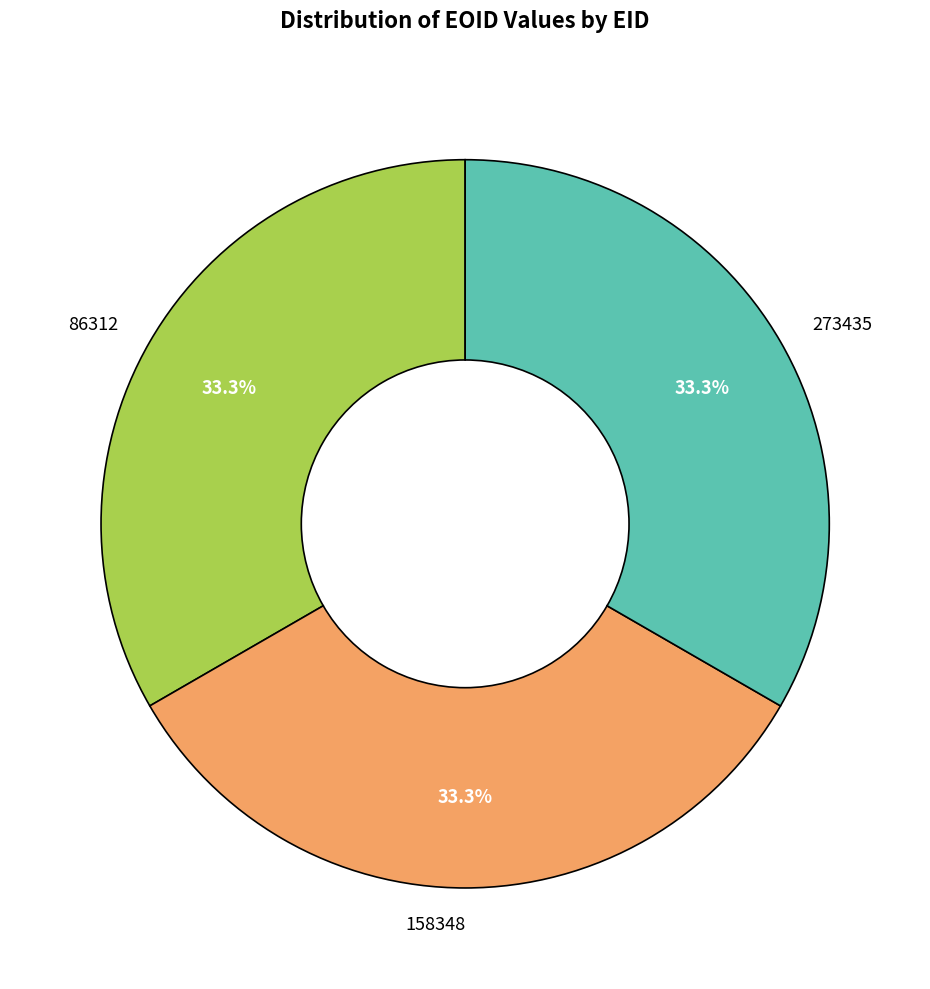

What is the ratio of the value at 273435 to the value at 86312?

1.0